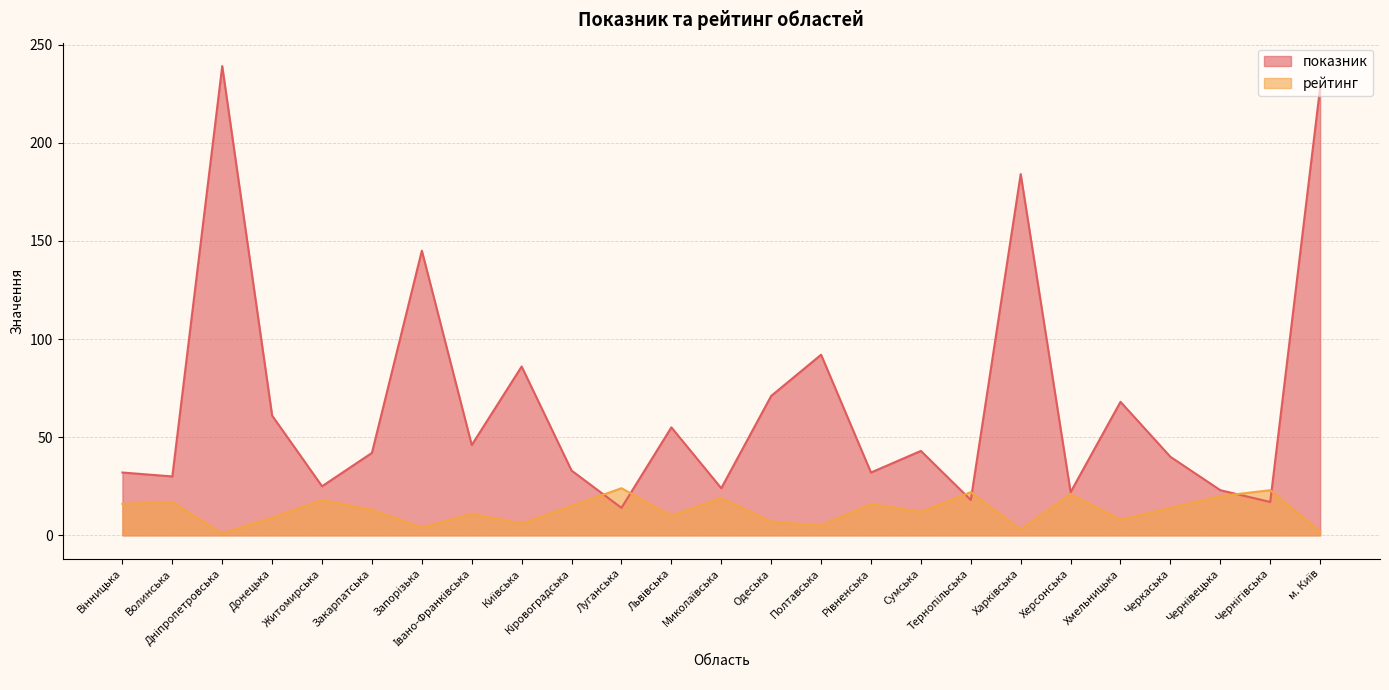

Where do показник and рейтинг first cross each other?

Кіровоградська and Луганська